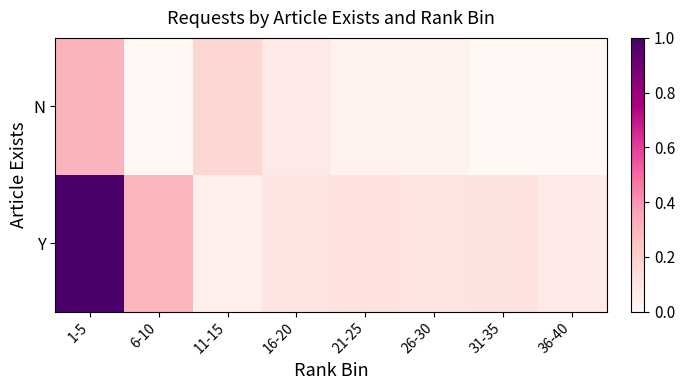

At which category is the sum across all series the highest?

1-5